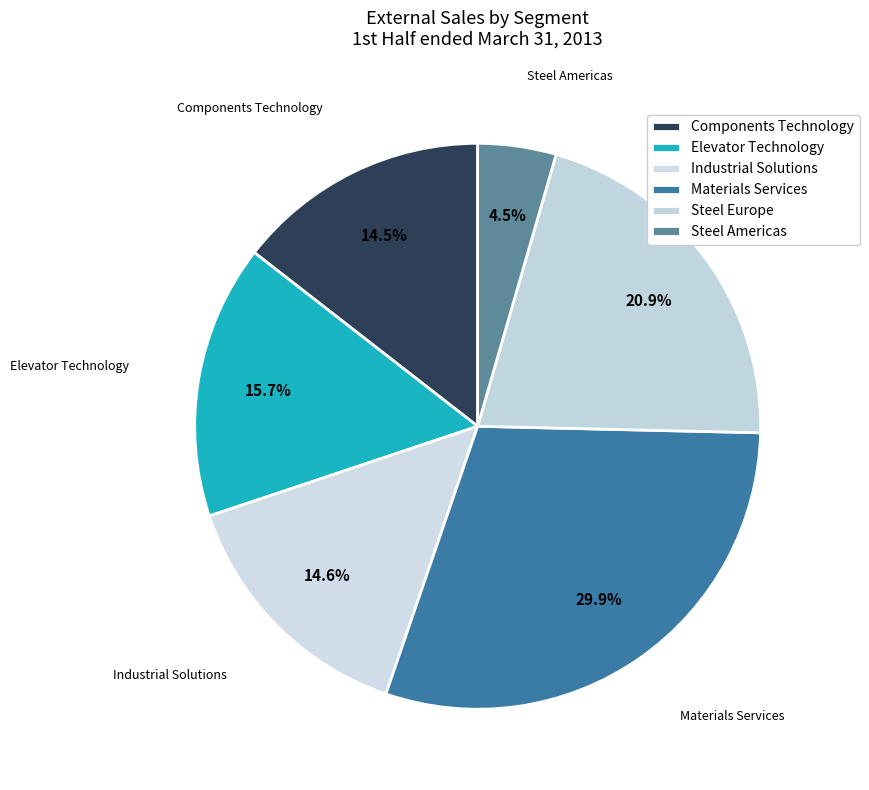

Which has a higher value, Elevator Technology or Steel Americas?

Elevator Technology